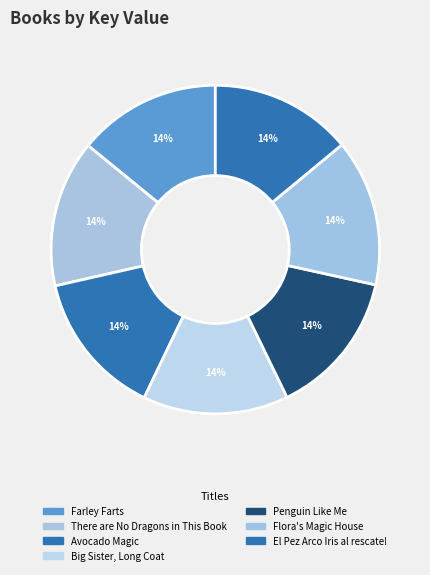

Approximately how many times larger is the value at Farley Farts compared to Avocado Magic?

1.0